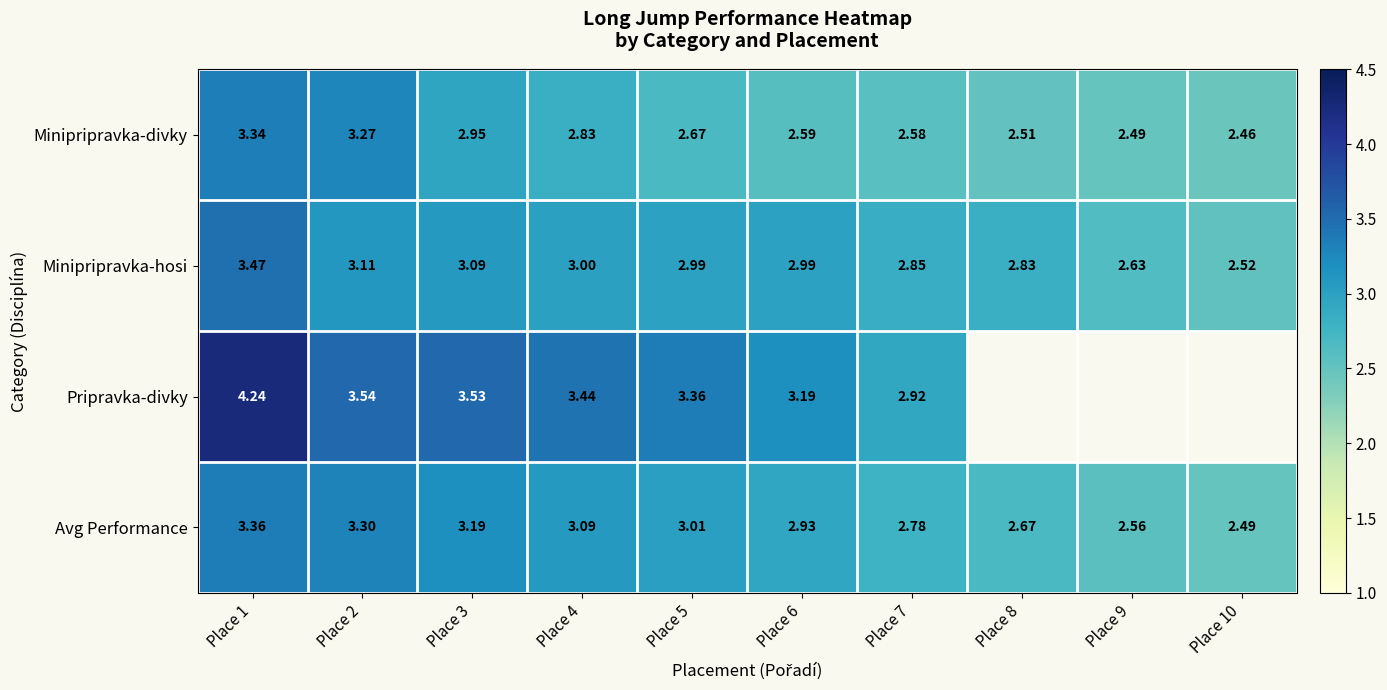

Which label corresponds to the smallest value in the chart?

Place 10